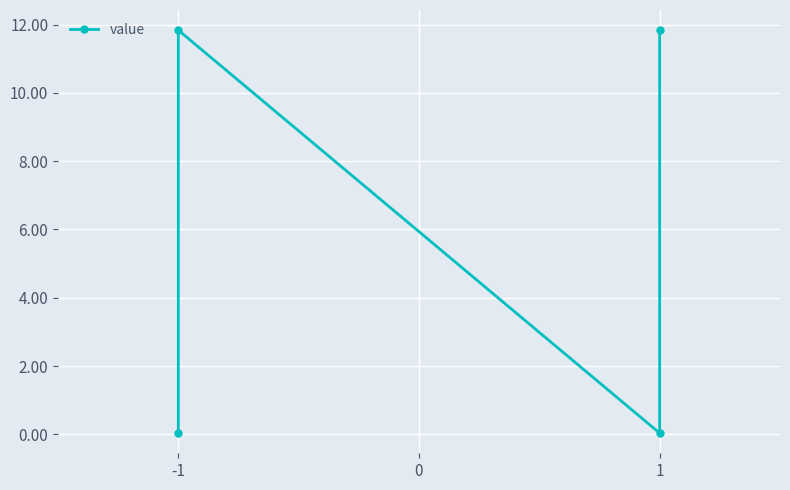

Reading right to left, what are all the values shown in this chart?

11.8	0.0	11.8	0.0